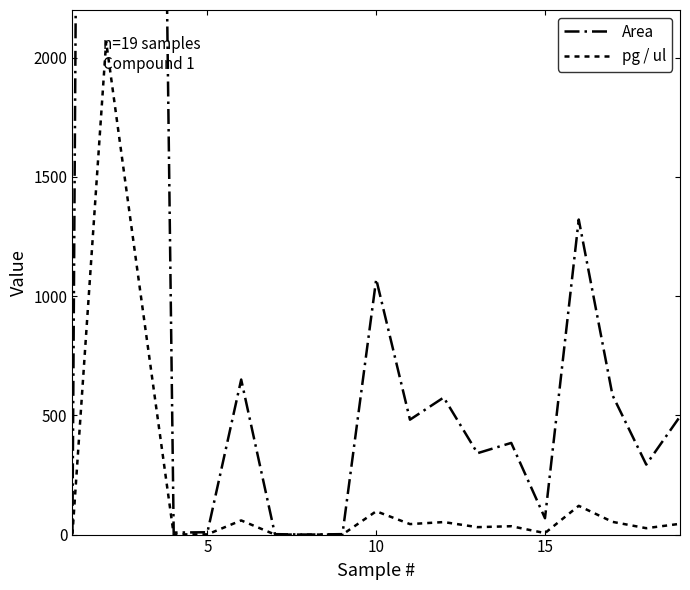

Is it true that pg / ul equals 2.2 at 15?

False